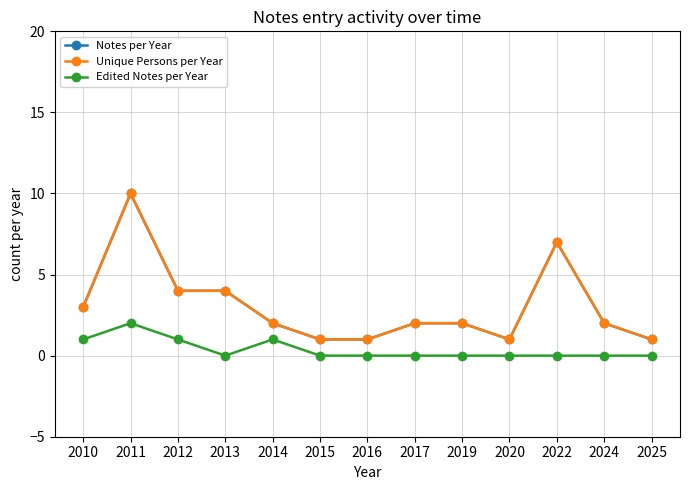

Is this an area chart (filled region under the line)?

No